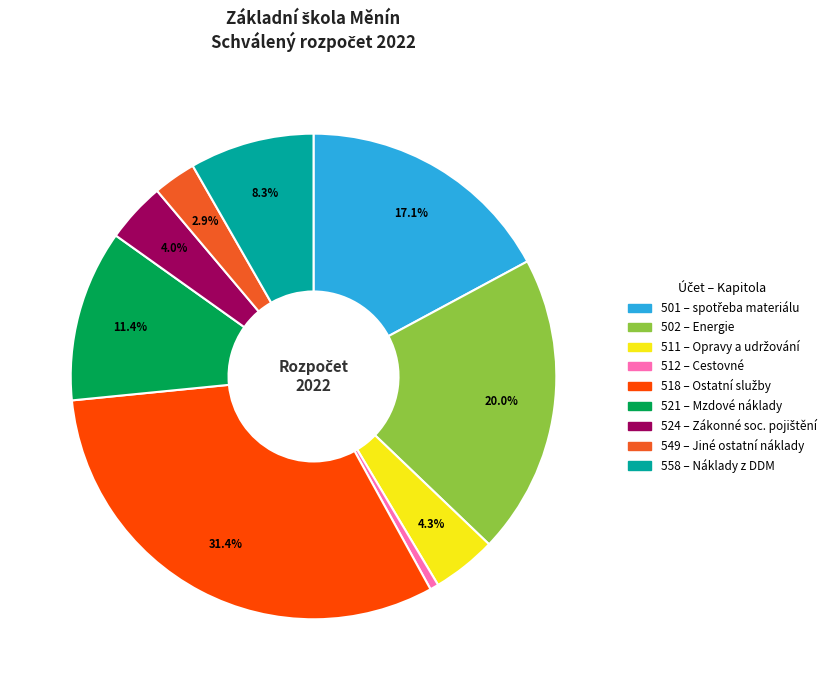

Is there any slice that represents more than half of the pie?

No